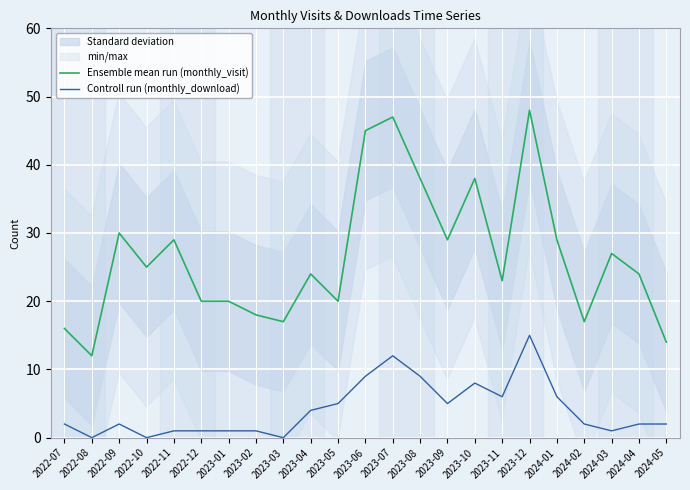

True or false: Controll run (monthly_download) and Ensemble mean run (monthly_visit) cross at least once.

False